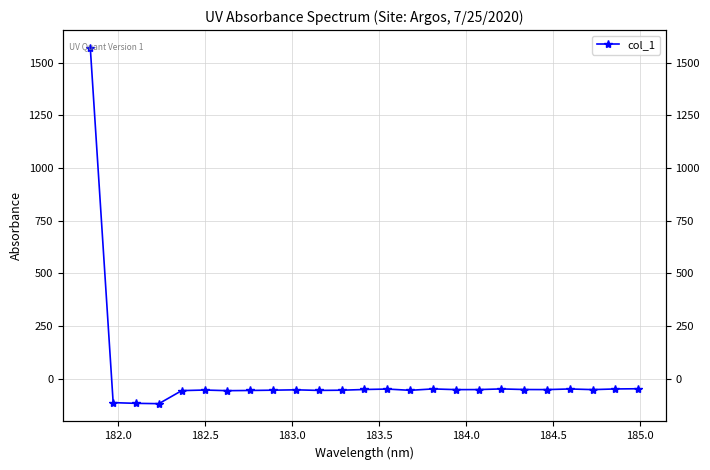

What is the difference between the values at 185.0 and 183.5?

0.7